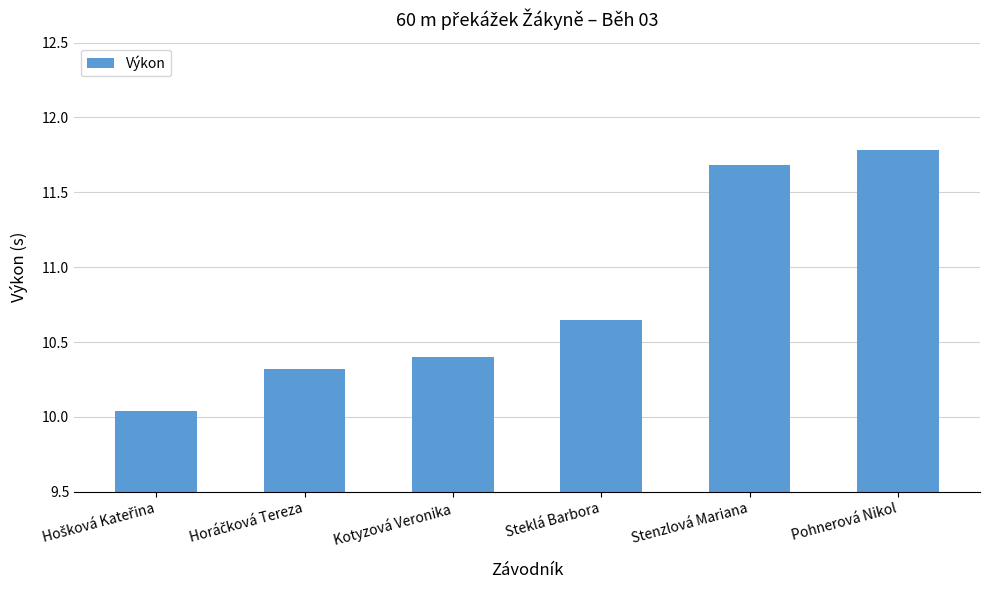

What is the change in value from Stenzlová Mariana to Pohnerová Nikol?

+0.1